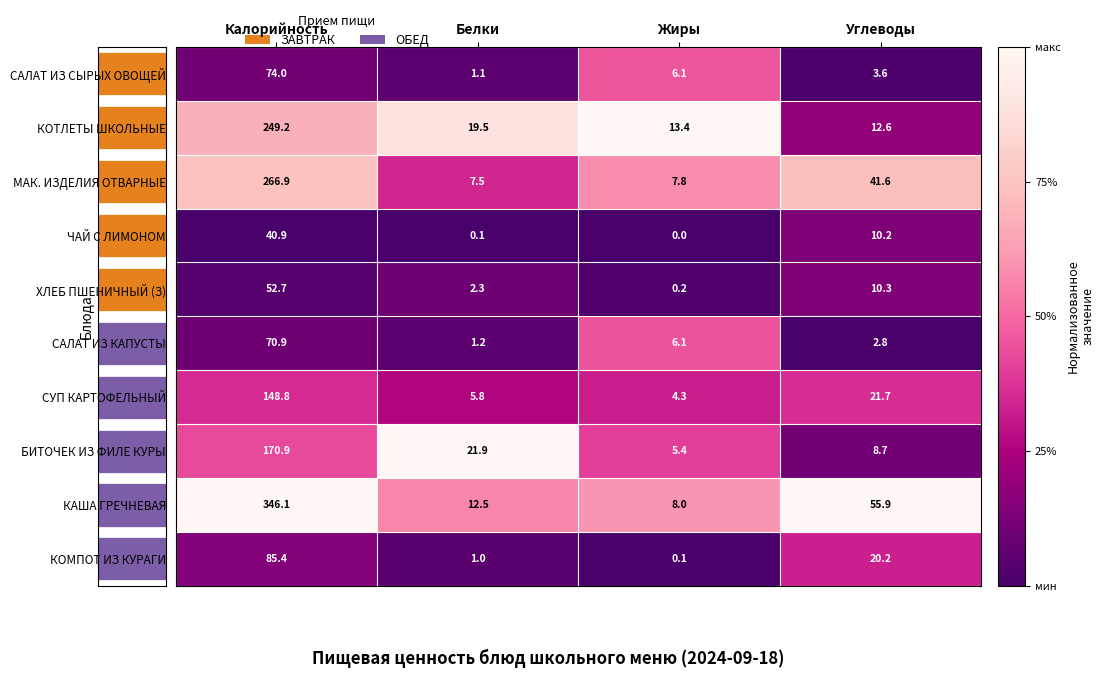

What is the sum of the СУП КАРТОФЕЛЬНЫЙ values at Жиры and Калорийность?

153.1